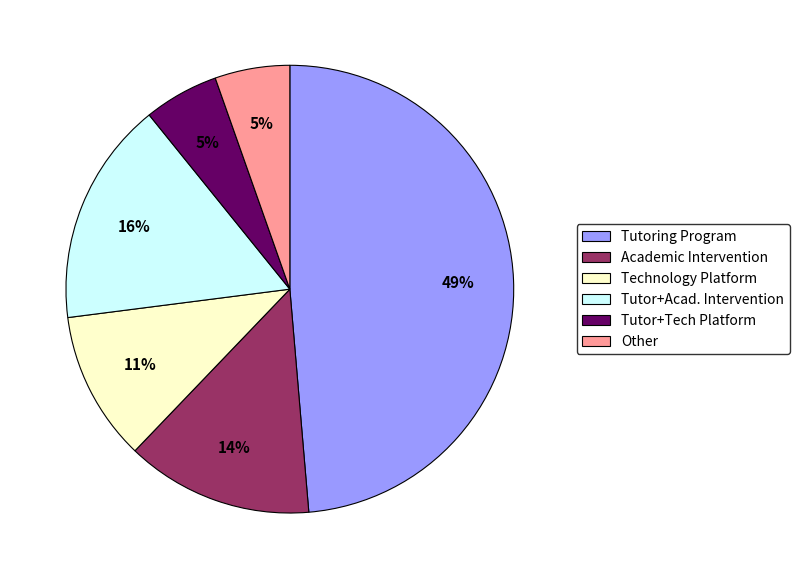

To the nearest percent, what portion does Other represent?

5%